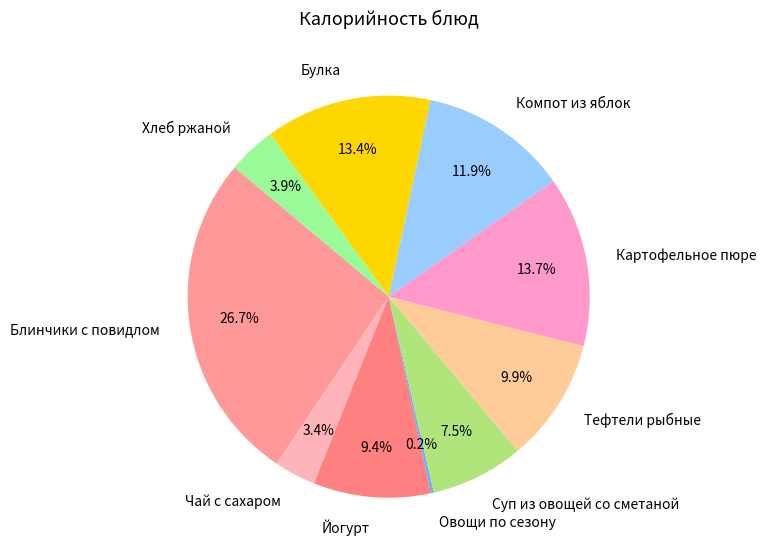

Combined, do Булка and Картофельное пюре account for over 50%?

No